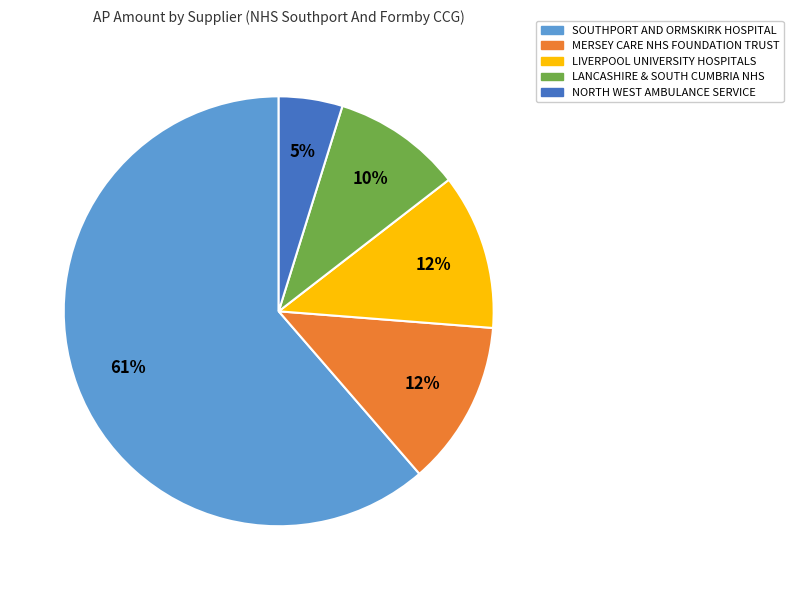

How many slices are in this pie chart?

5